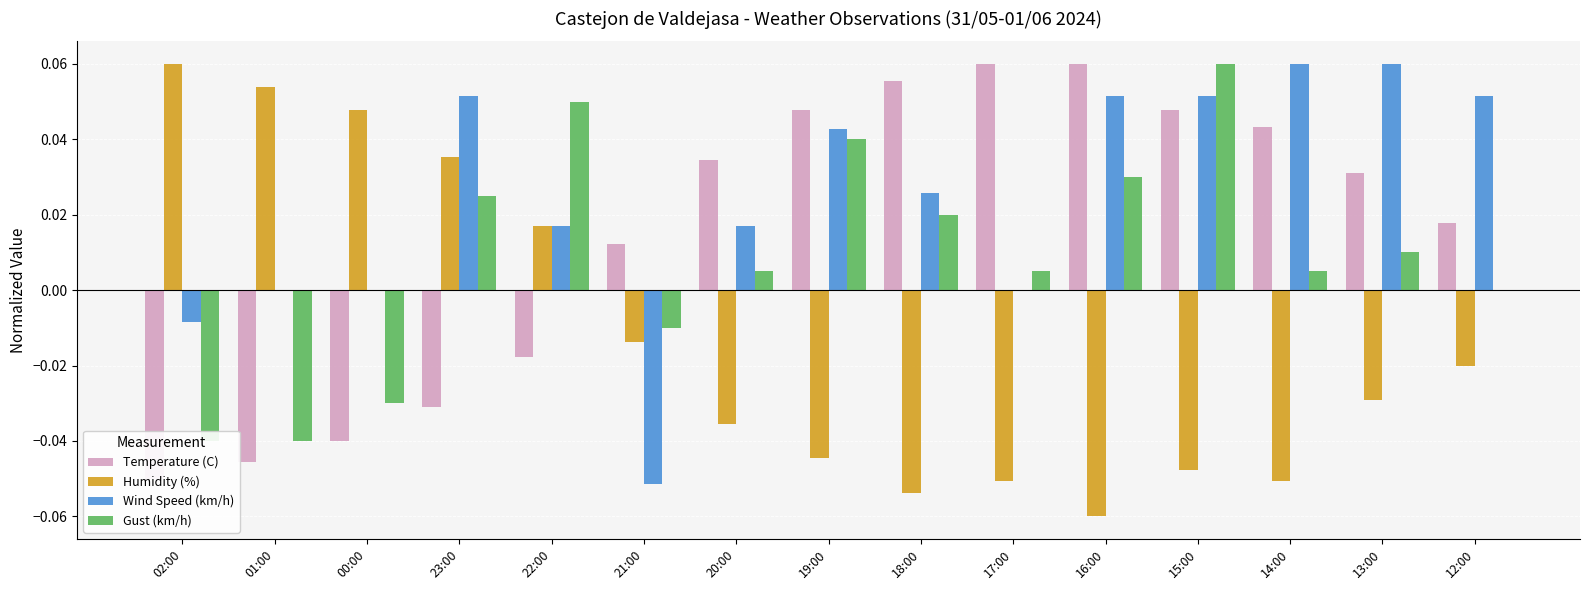

Count the number of categories in the chart.

15